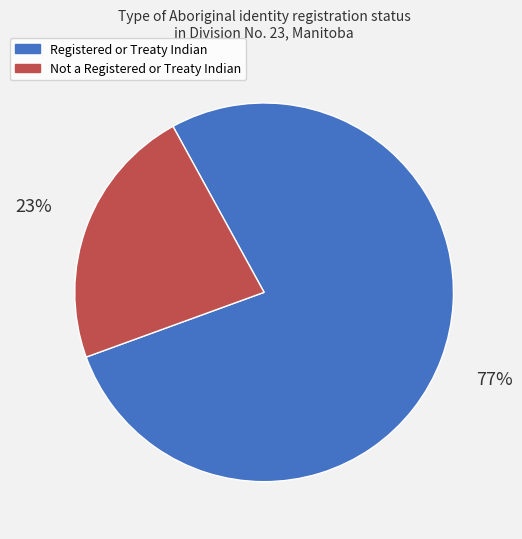

Do Not a Registered or Treaty Indian and Registered or Treaty Indian together represent more than half of the pie?

Yes